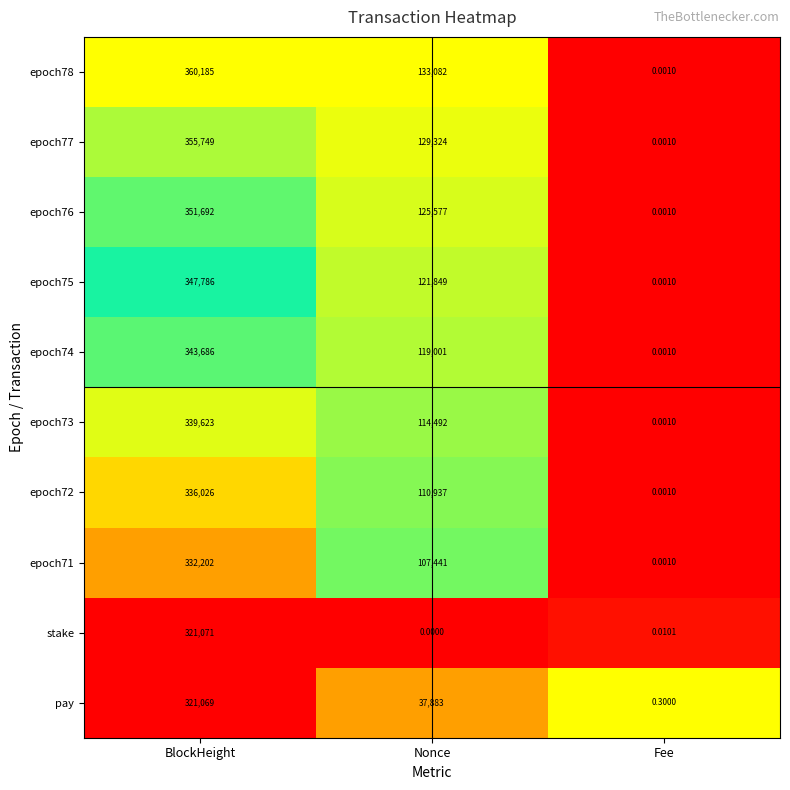

Rank the series by their maximum value, from lowest to highest.

pay, stake, epoch71, epoch72, epoch73, epoch74, epoch75, epoch76, epoch77, epoch78